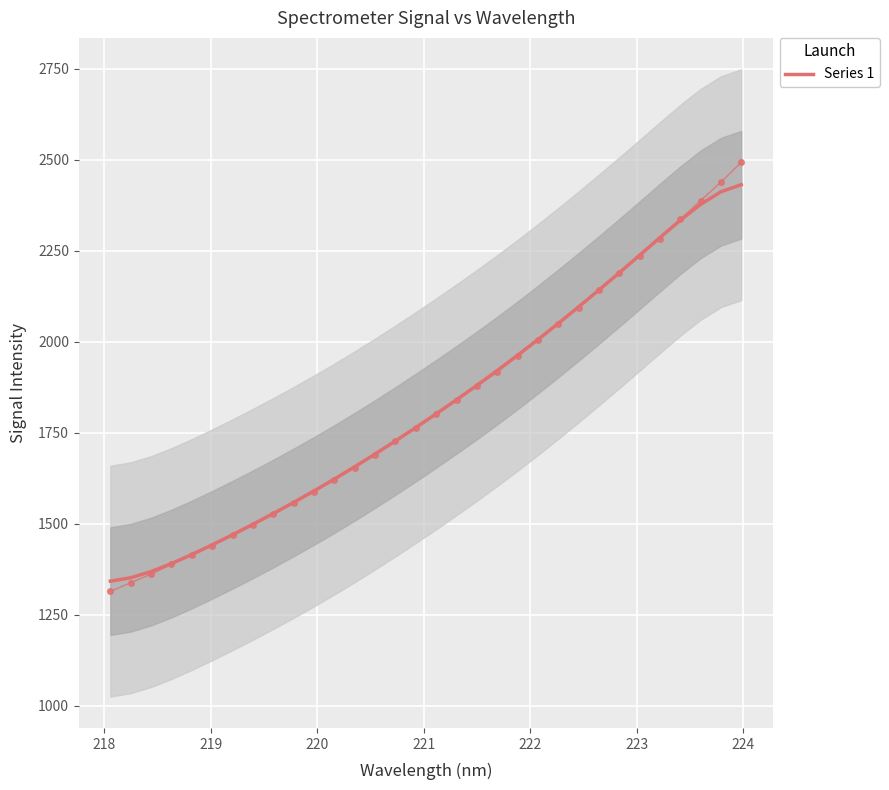

How many values are below 1802?

16